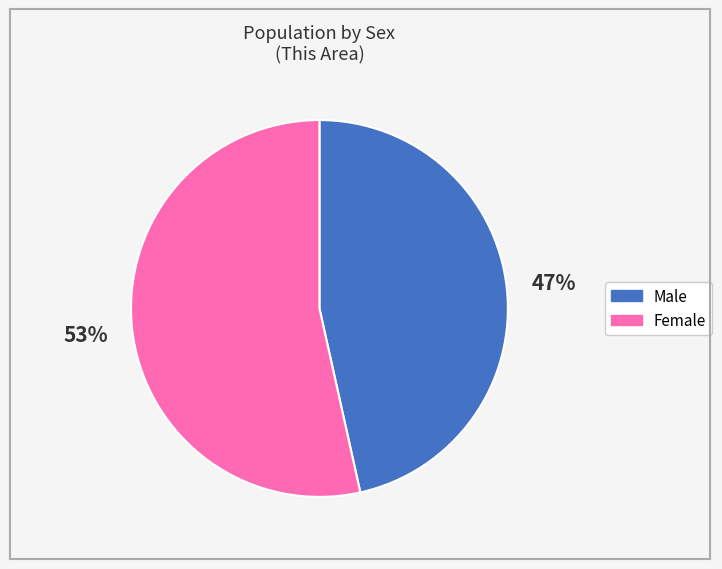

What is the largest slice in the pie chart?

Female